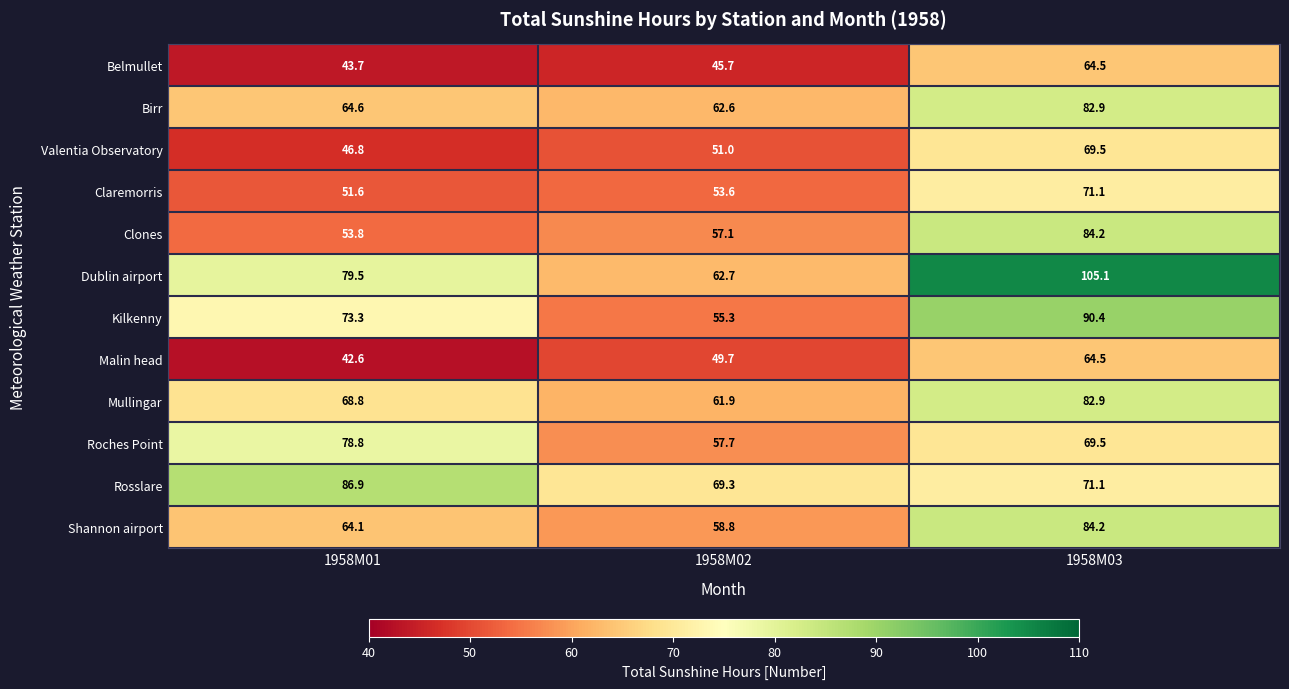

What is the difference between the maximum and minimum values in the Valentia Observatory series?

22.7